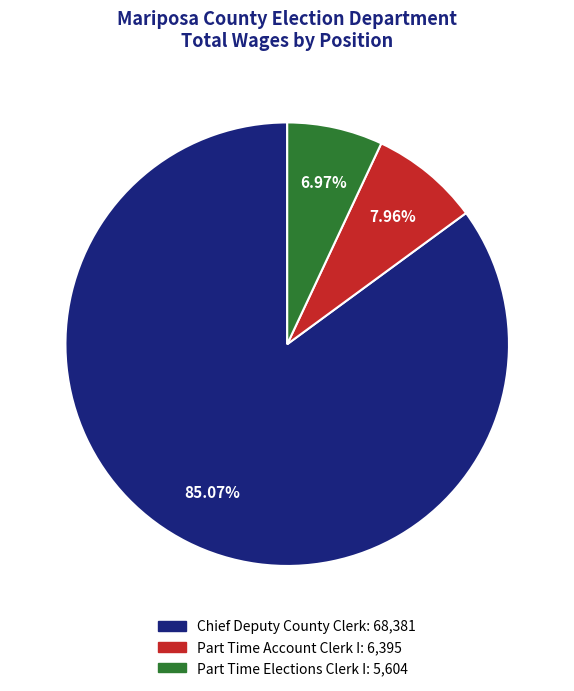

To the nearest percent, what percentage of the pie is Part Time Account Clerk I?

8%